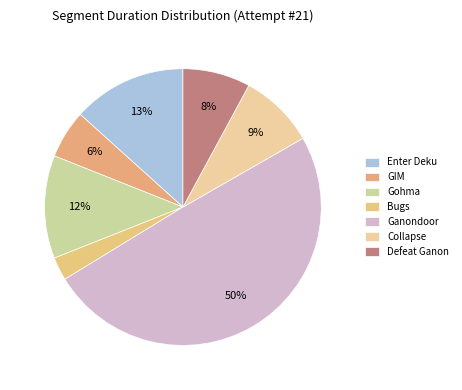

What is the total percentage of Ganondoor and Collapse?

58.4%